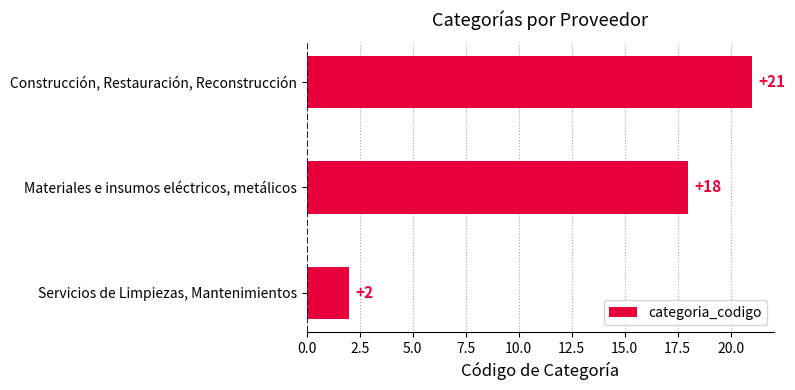

At which label is the value closest to 11?

Materiales e insumos eléctricos, metálicos